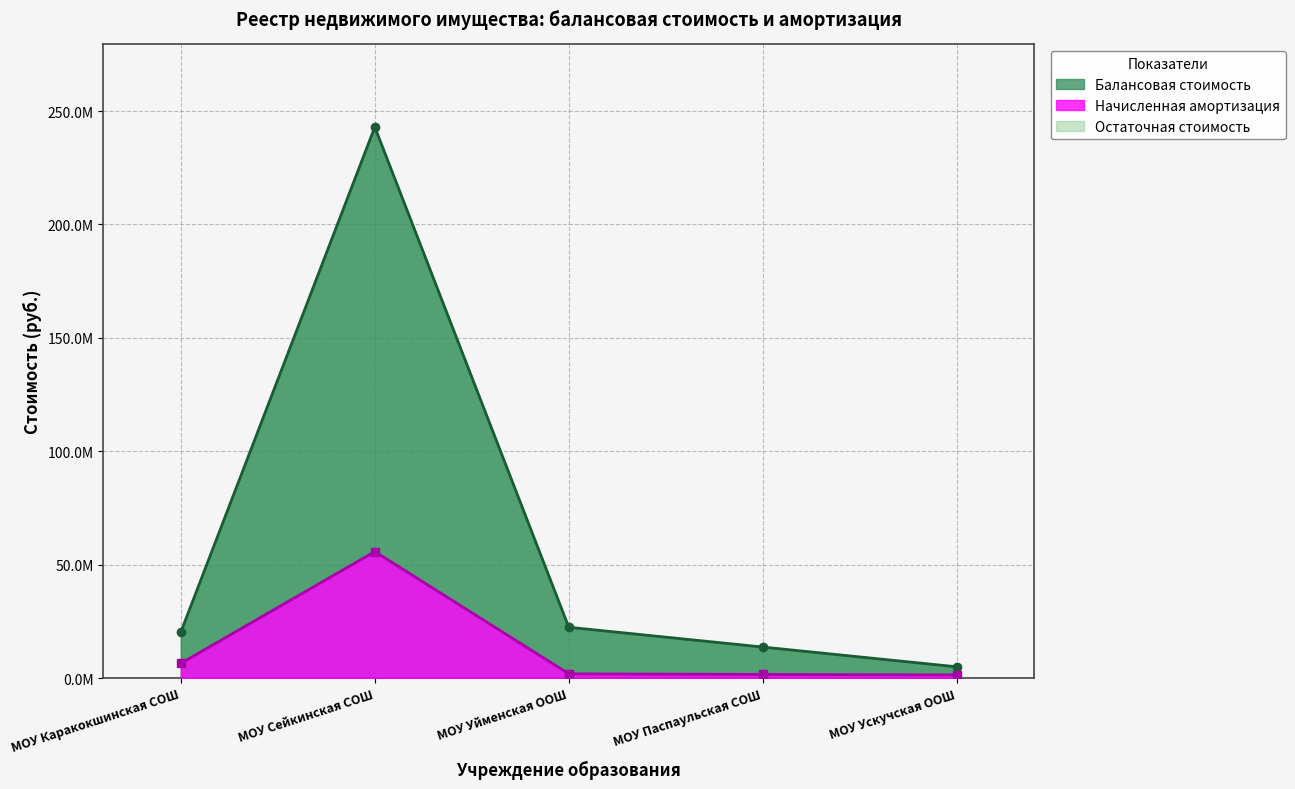

Rank the series at МОУ Каракокшинская СОШ from lowest to highest value.

Начисленная амортизация, Балансовая стоимость